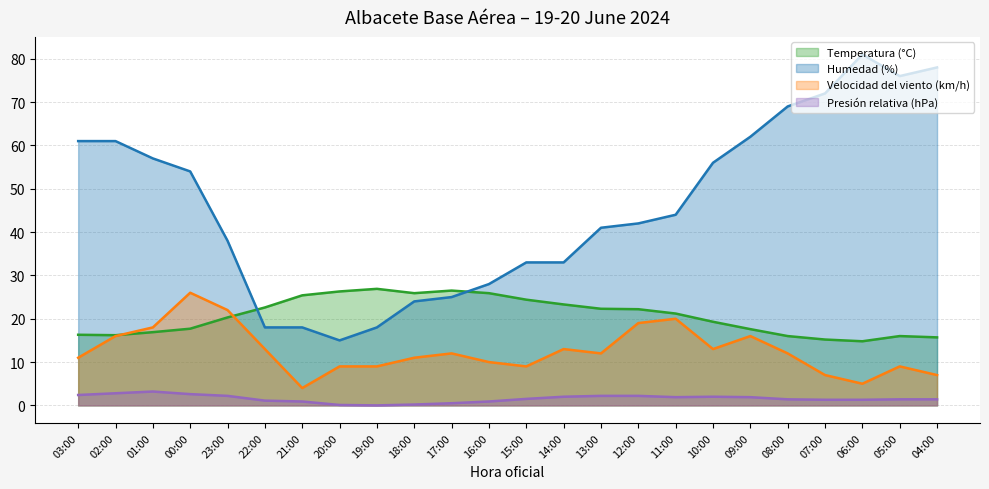

What is the maximum value shown in the chart?

81.0